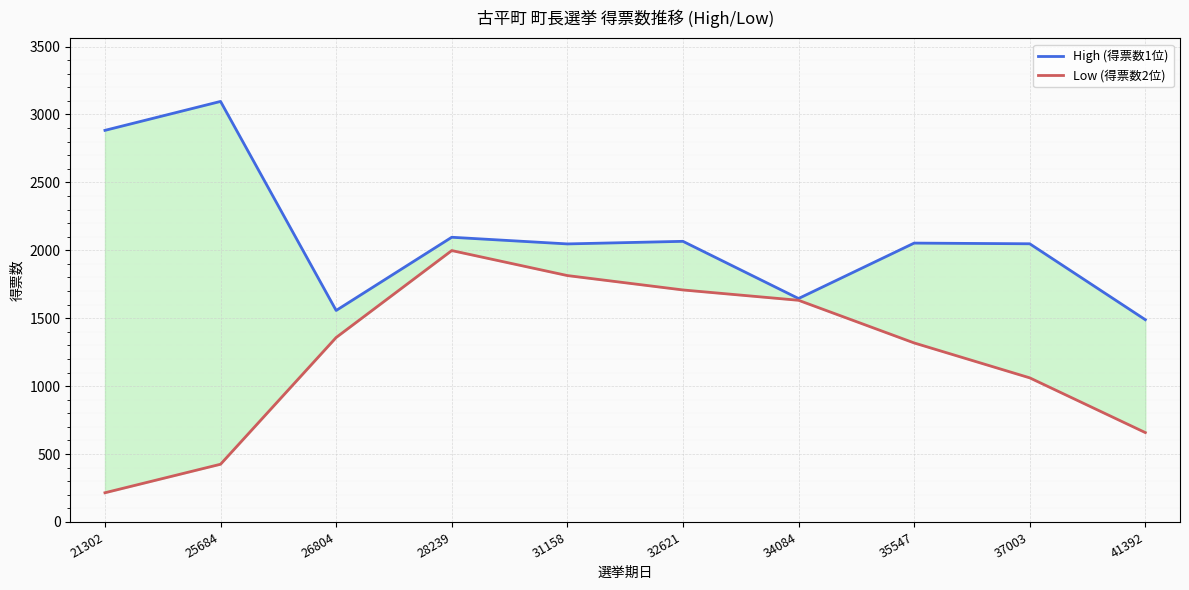

Rank the series by their average value, from lowest to highest.

Low (得票数2位), High (得票数1位)